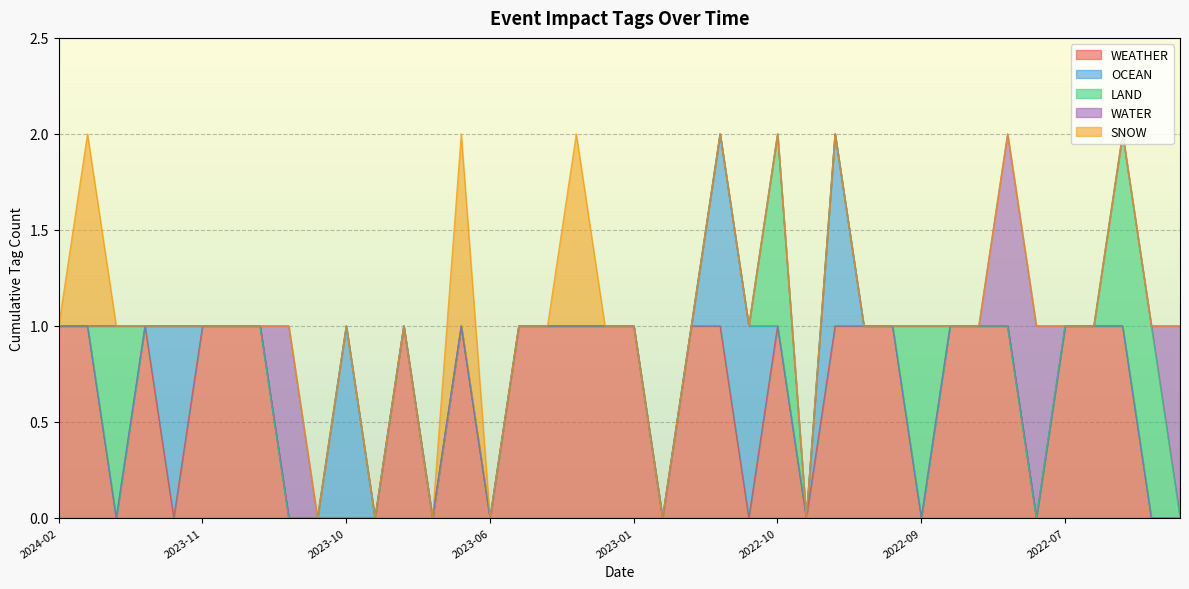

How many OCEAN values are between 0 and 1?

40